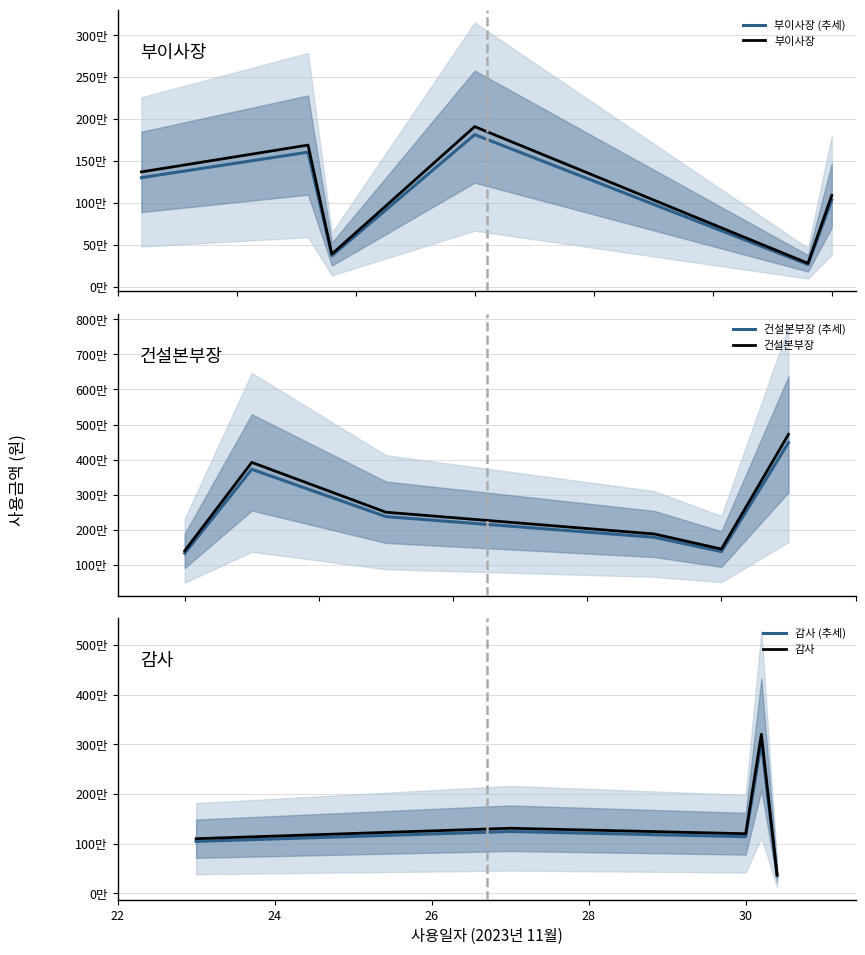

In 건설본부장, how many points are lower than both neighbors (excluding endpoints)?

1